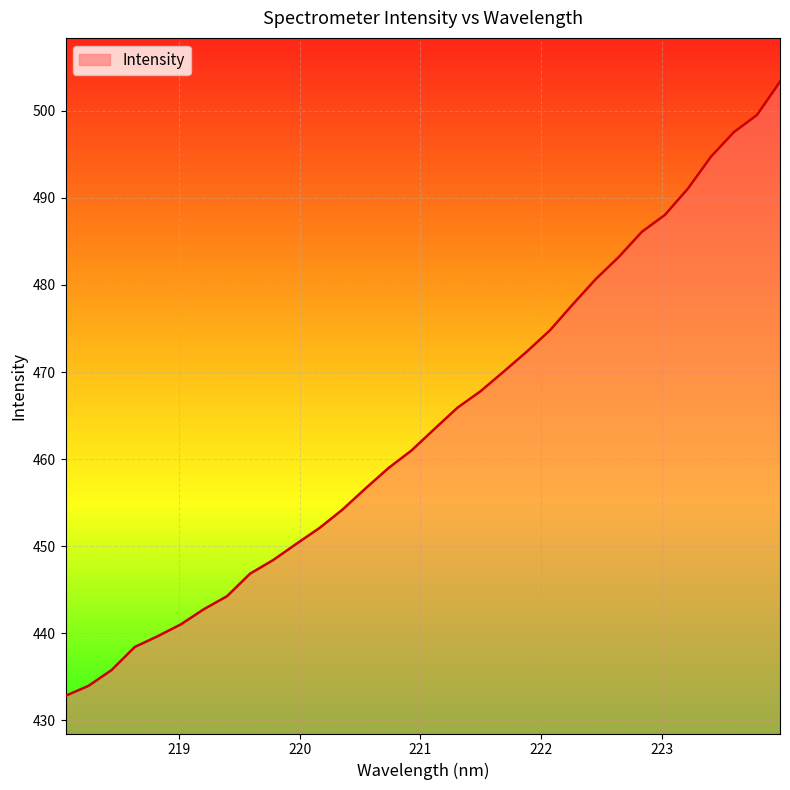

What is the maximum value shown in the chart?

503.4